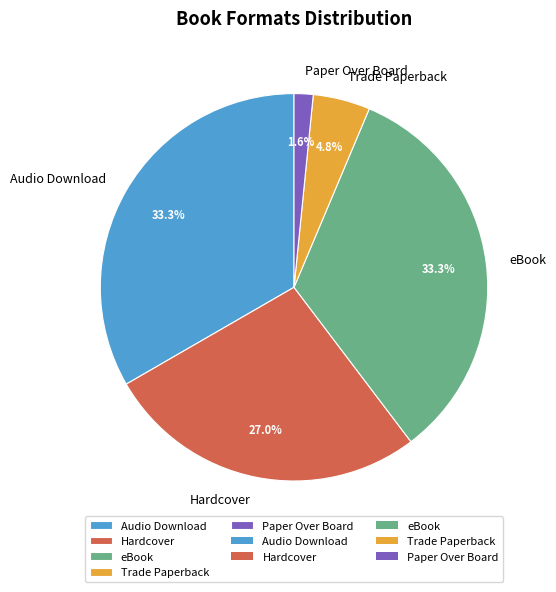

Does eBook account for over 50% of the chart?

No